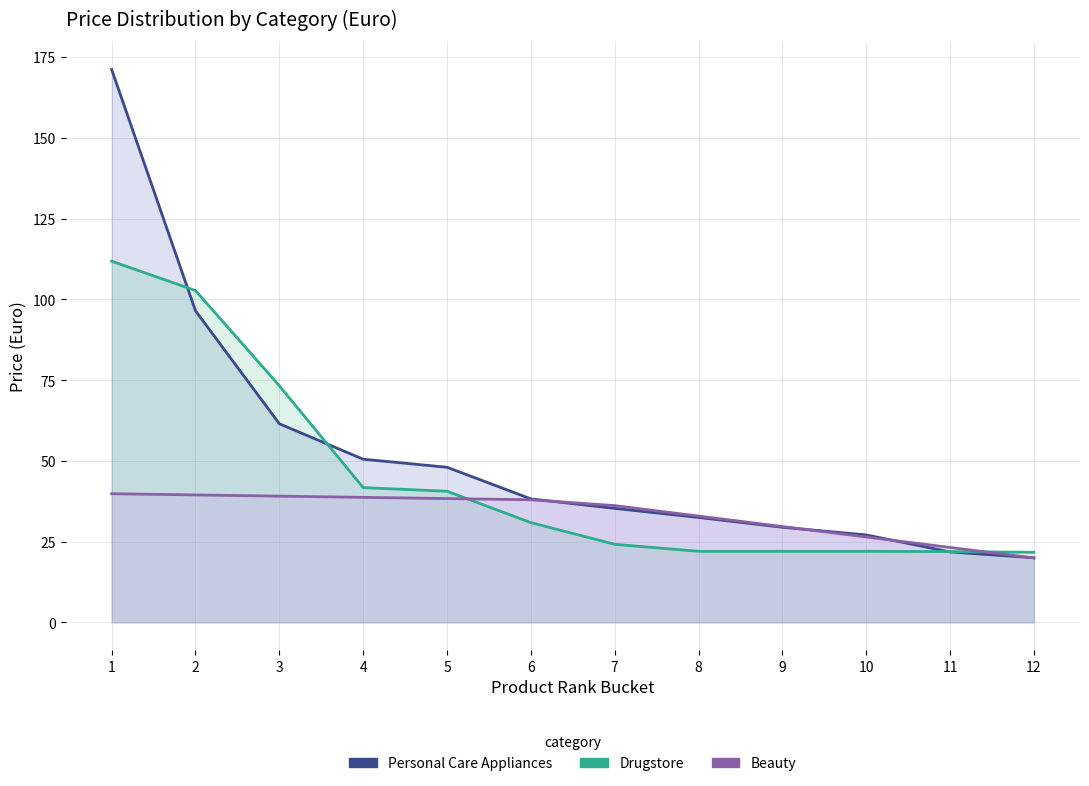

What is the difference between the maximum and minimum values in the Drugstore series?

90.1